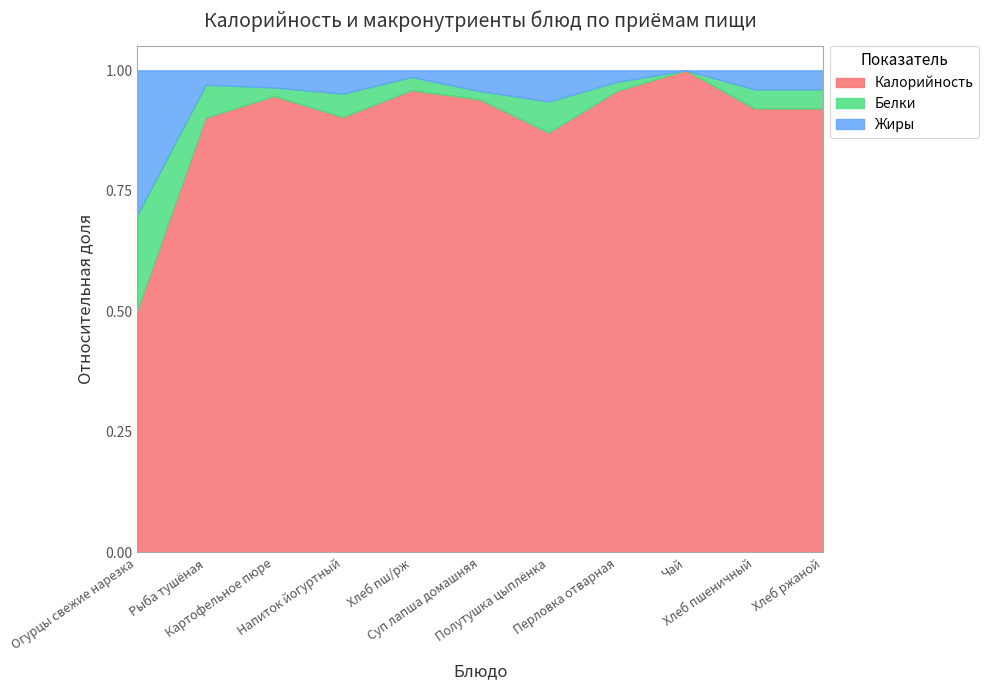

What position from the right is Перловка отварная?

4